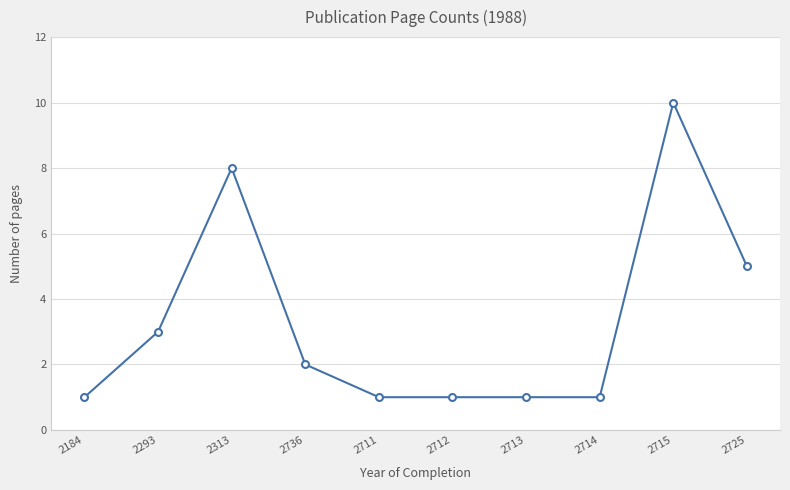

What is the change in value from 2293 to 2714?

-2